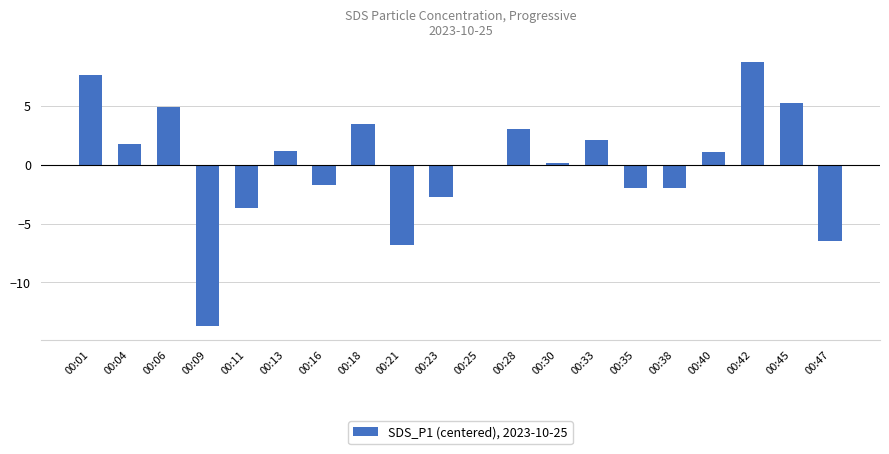

What is the difference between the values at 00:40 and 00:04?

0.6